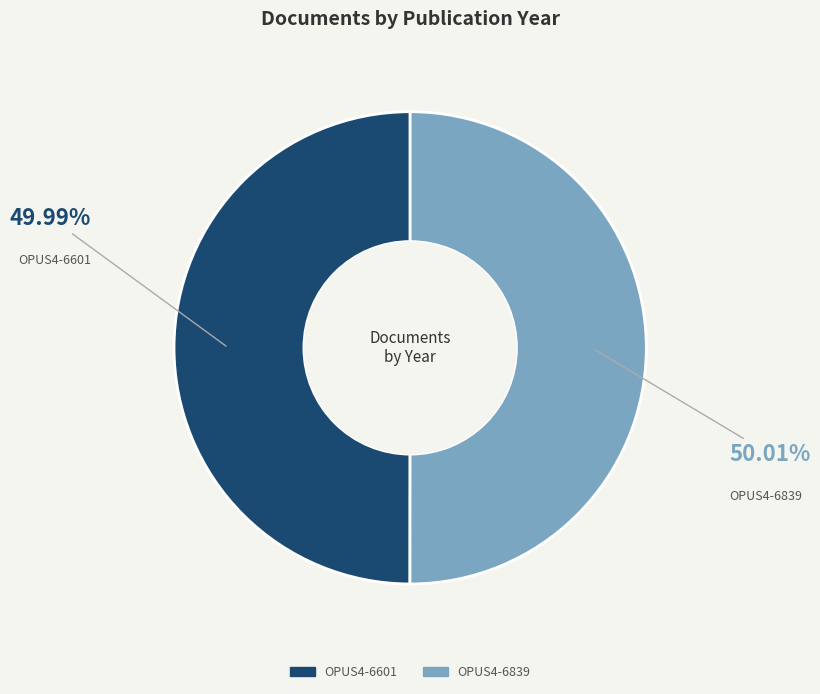

Is the sum of OPUS4-6839 and OPUS4-6601 greater than half?

Yes